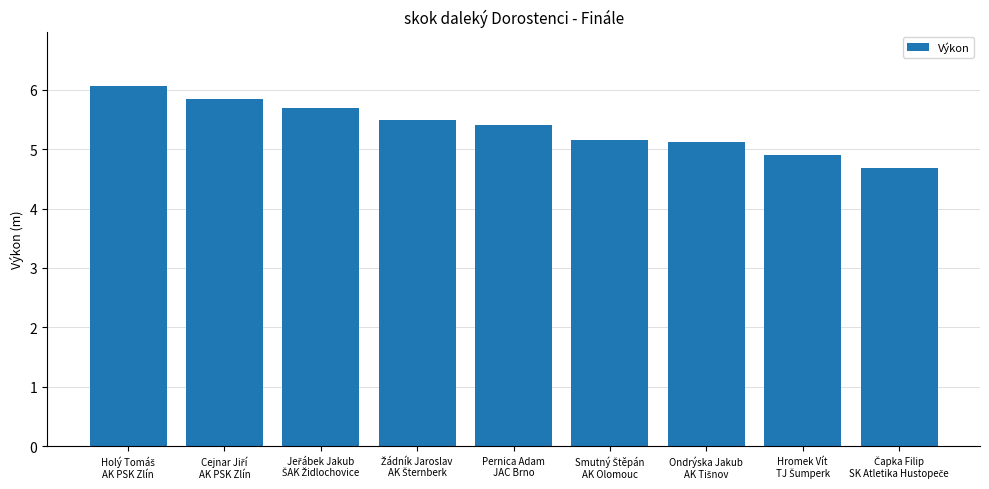

Are the bars horizontal?

No